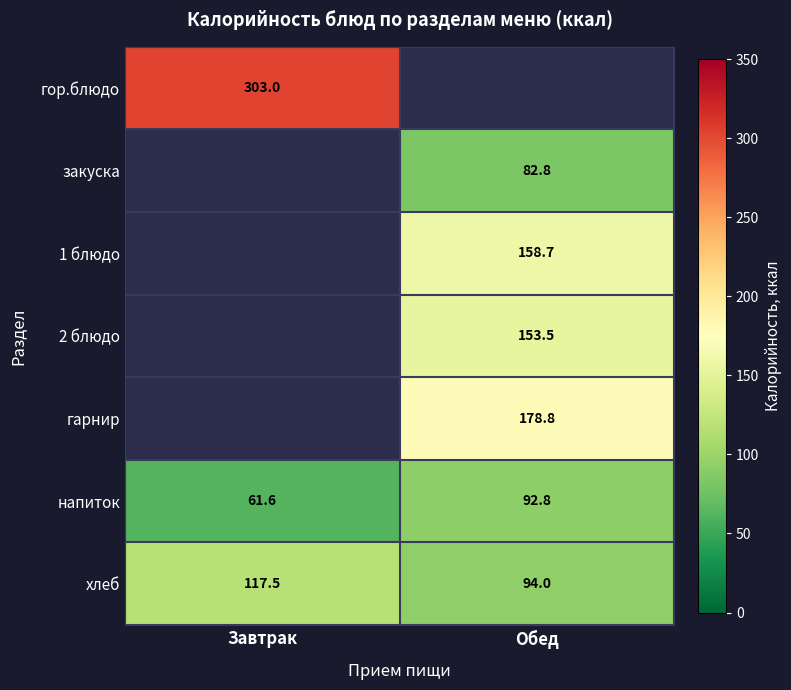

At which label does хлеб first exceed 117?

Завтрак